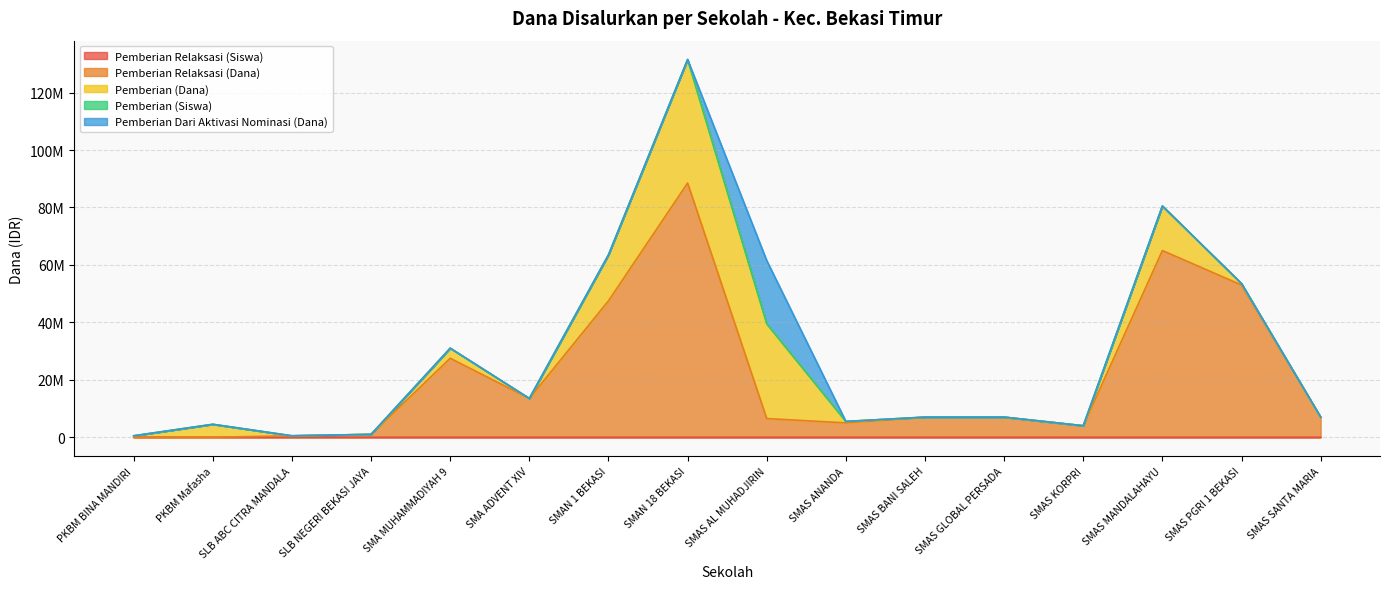

Does the chart have visible grid lines?

Yes